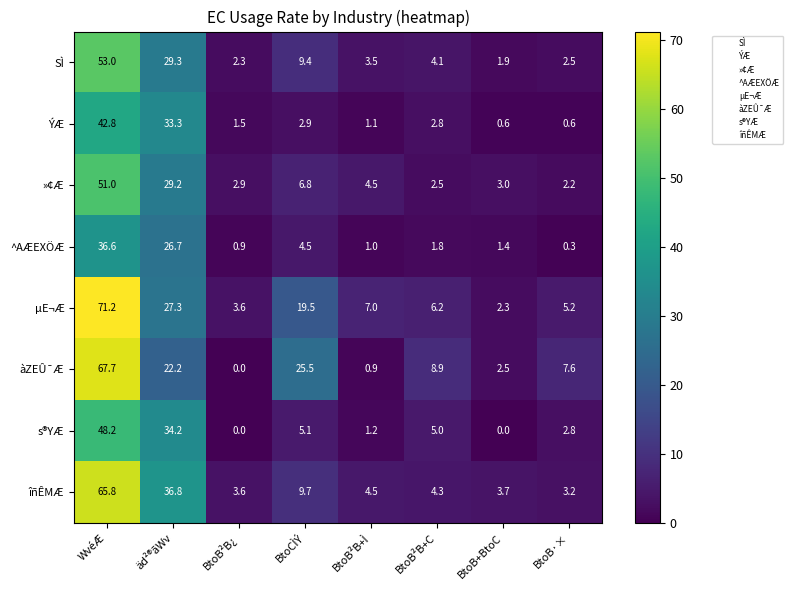

How many categories are shown in the chart?

8